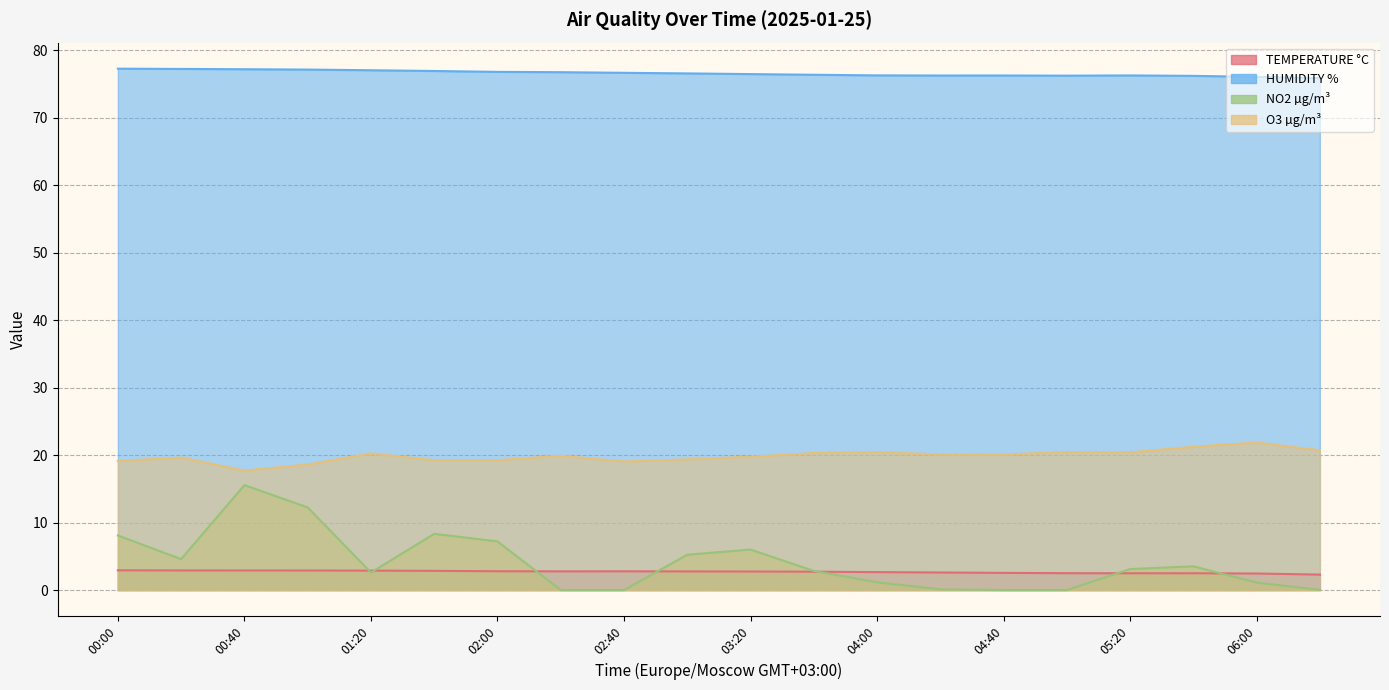

The TEMPERATURE °C series shows 4.2 at 00:00. True or false?

False